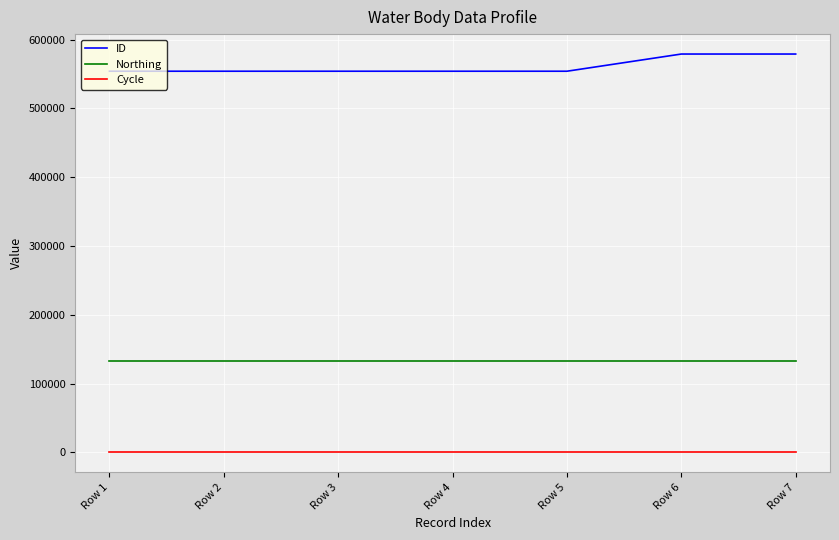

What is the difference between the maximum and second lowest values in the ID series?

24976